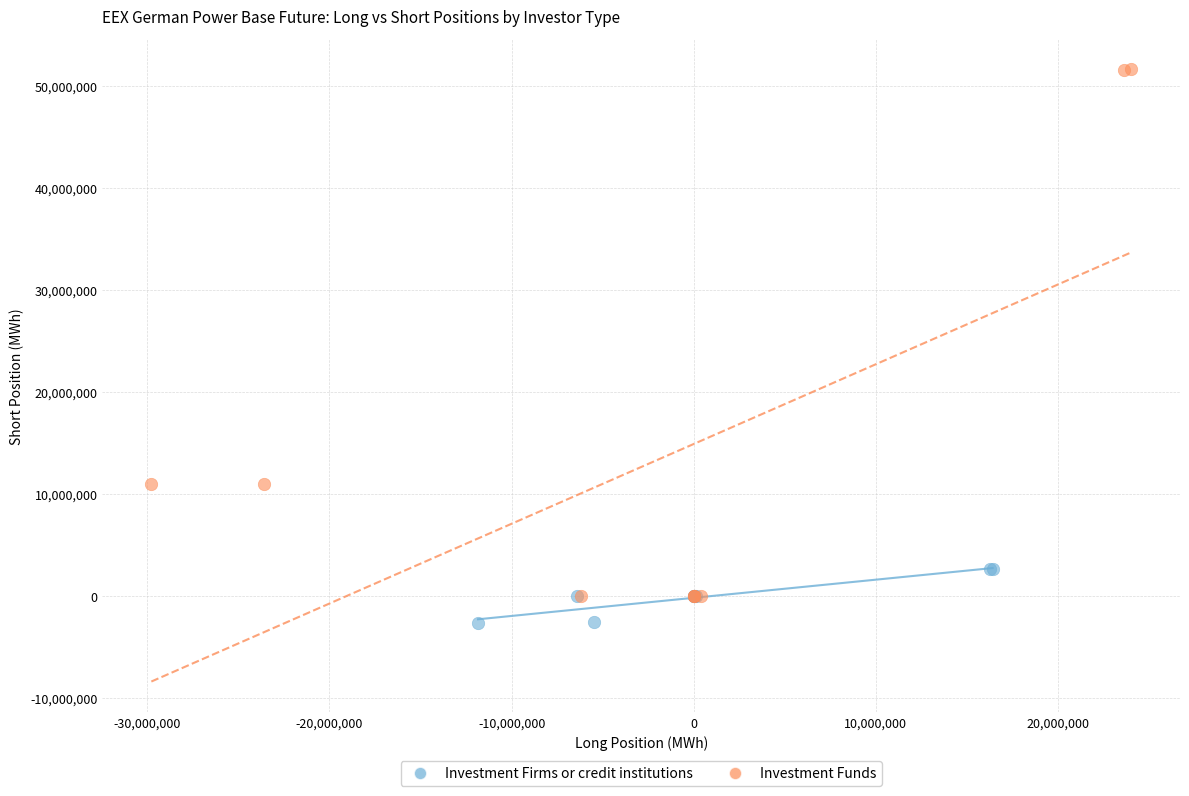

Which series reaches the minimum Y coordinate?

Investment Firms or credit institutions